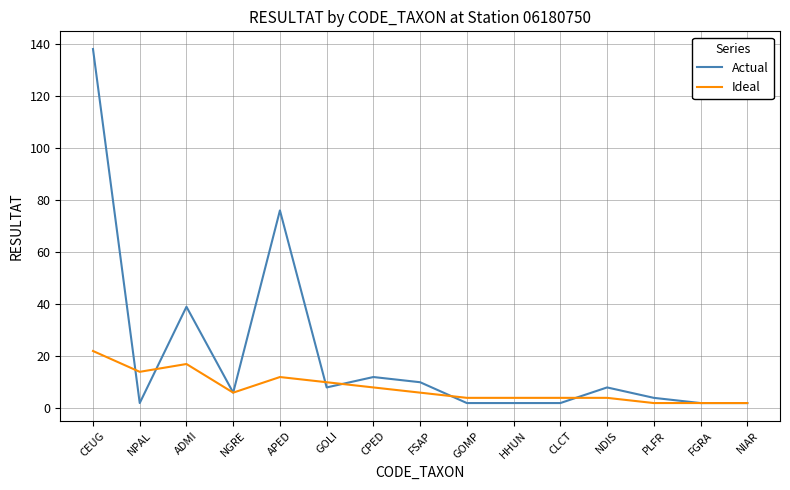

Where is the first local maximum for Actual?

ADMI